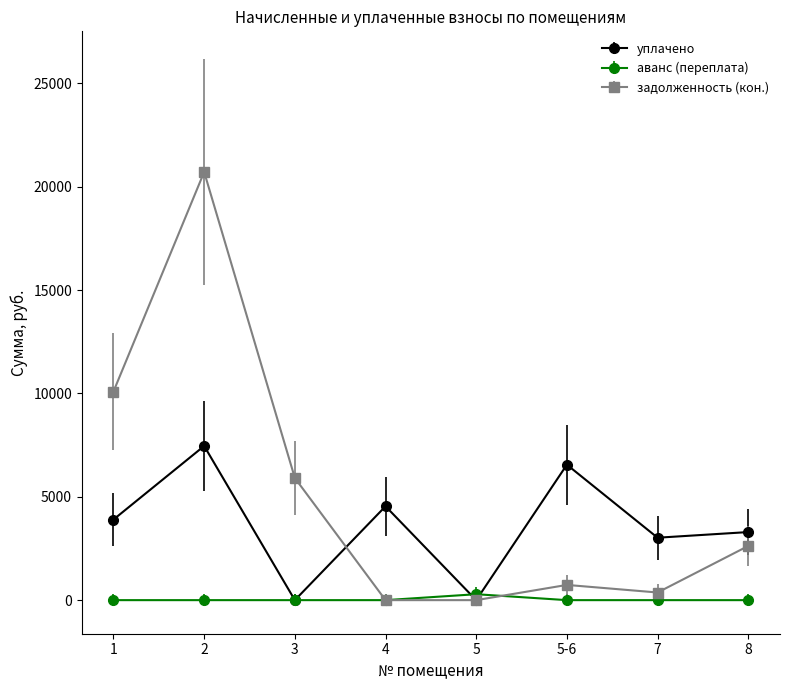

How many interior local peaks does the уплачено series have?

3